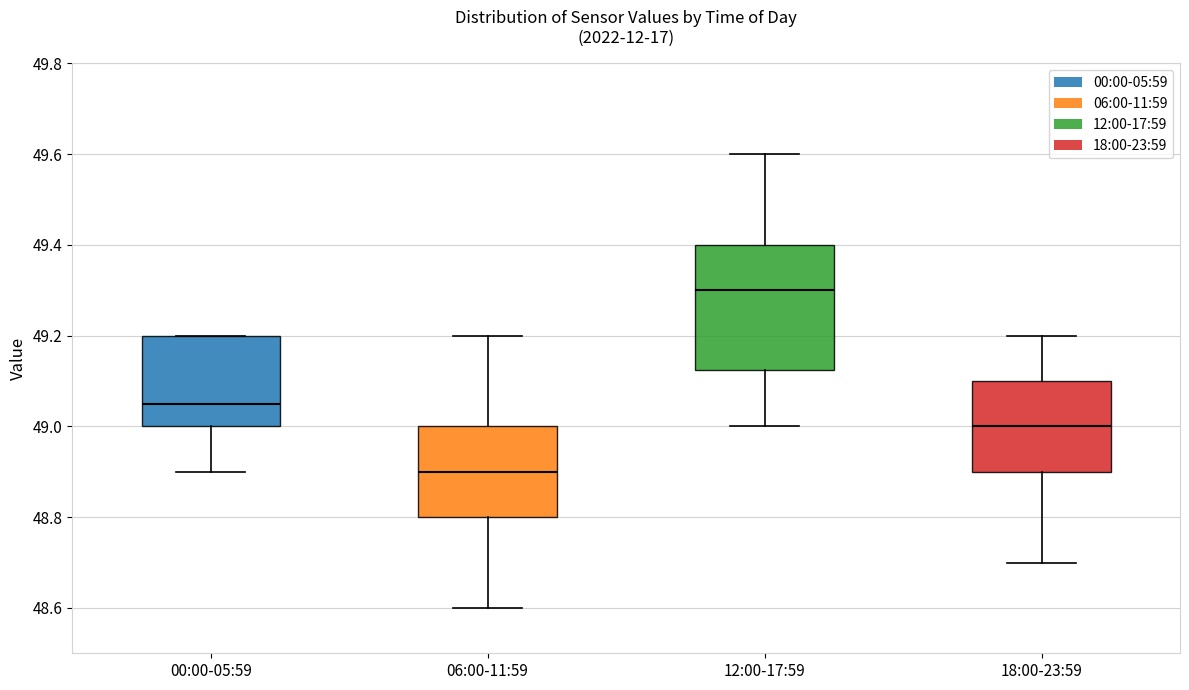

Reading left to right, transcribe this box plot: for each box, give where its median line is, the range the box spans, and where its two whiskers end, as read against the y-axis. The values are not printed on the chart, so give them approximately, as read against the axis.

00:00-05:59: median 49.06, box 49.00 to 49.20, whiskers 48.90 to 49.20
06:00-11:59: median 48.90, box 48.80 to 49.00, whiskers 48.60 to 49.20
12:00-17:59: median 49.30, box 49.12 to 49.40, whiskers 49.00 to 49.60
18:00-23:59: median 49.00, box 48.90 to 49.10, whiskers 48.70 to 49.20